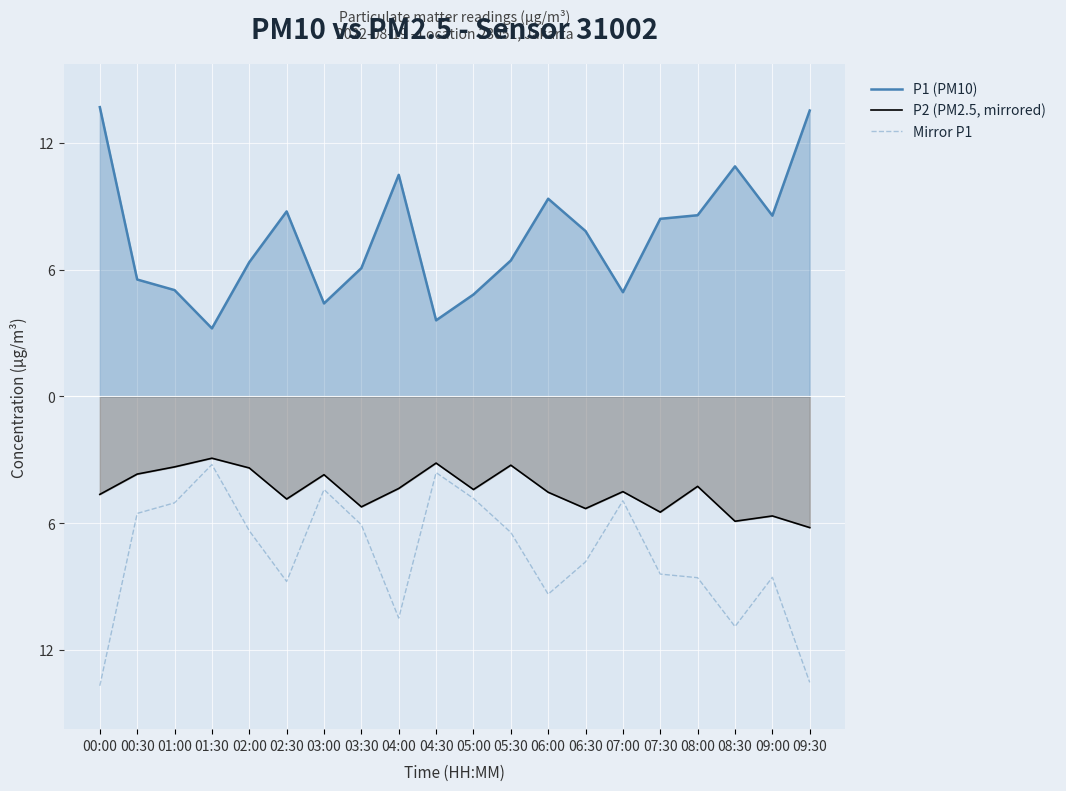

Which has a higher value, 04:00 or 06:30?

04:00